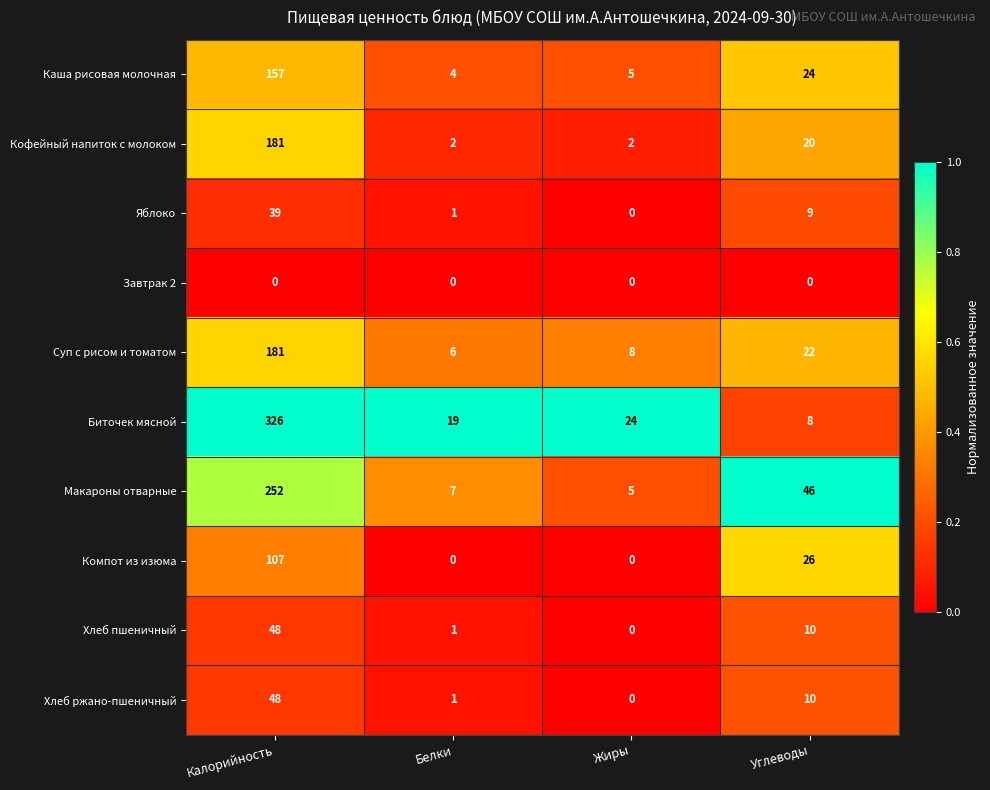

What is the maximum value shown in the chart?

326